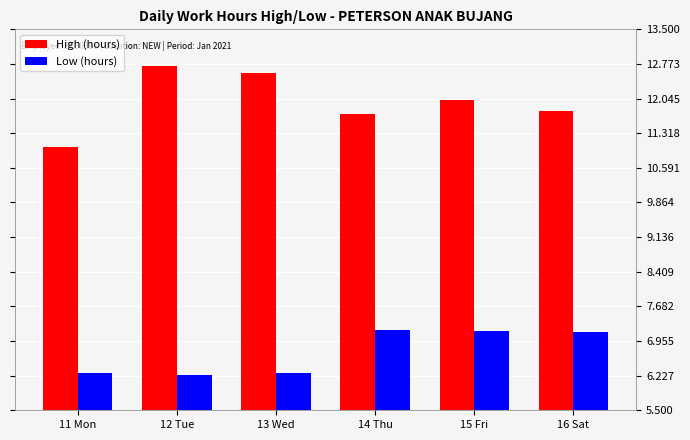

What is the difference between the maximum and minimum values in the Low (hours) series?

0.9